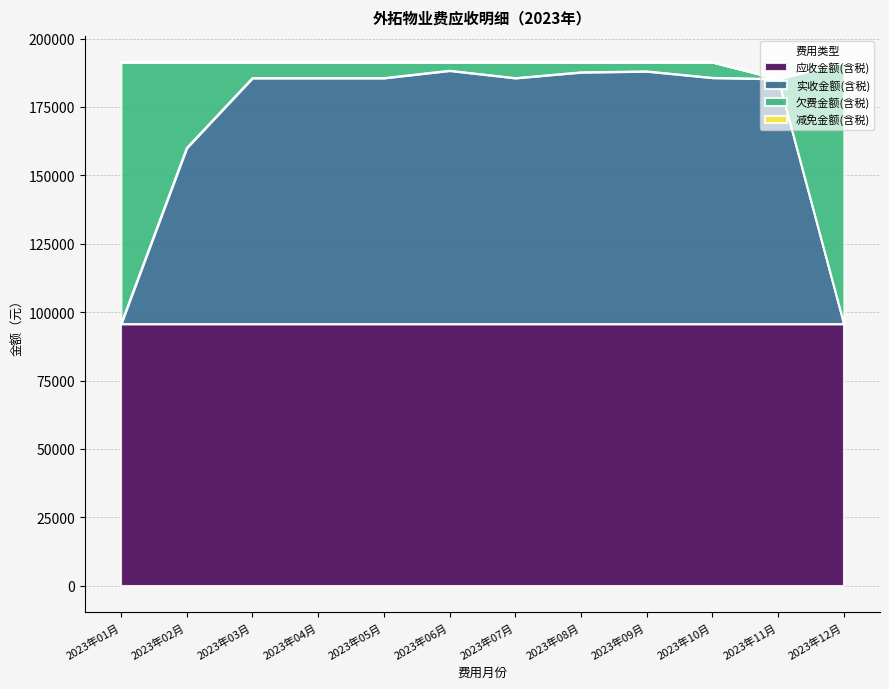

What is the value of the 欠费金额(含税) point at the 3rd from the left?

5800.0